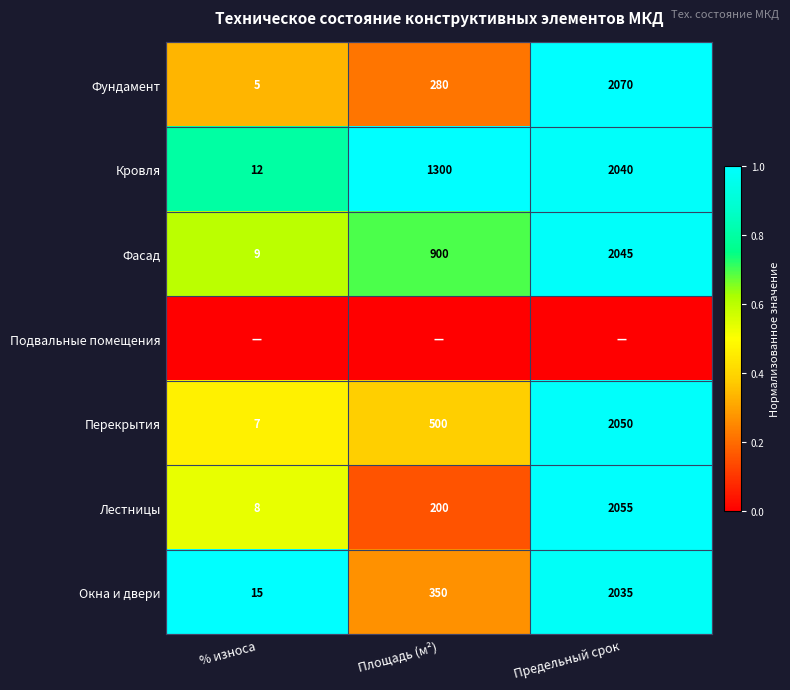

The value of Фундамент at Площадь (м²) is 0.1. True or false?

False